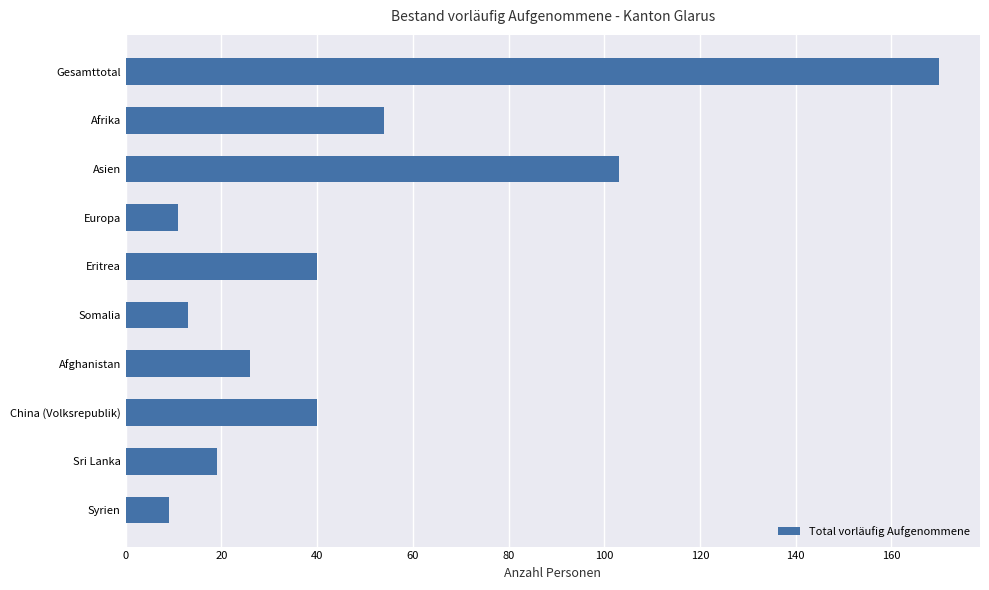

True or false: the data shows 40 at China (Volksrepublik).

True